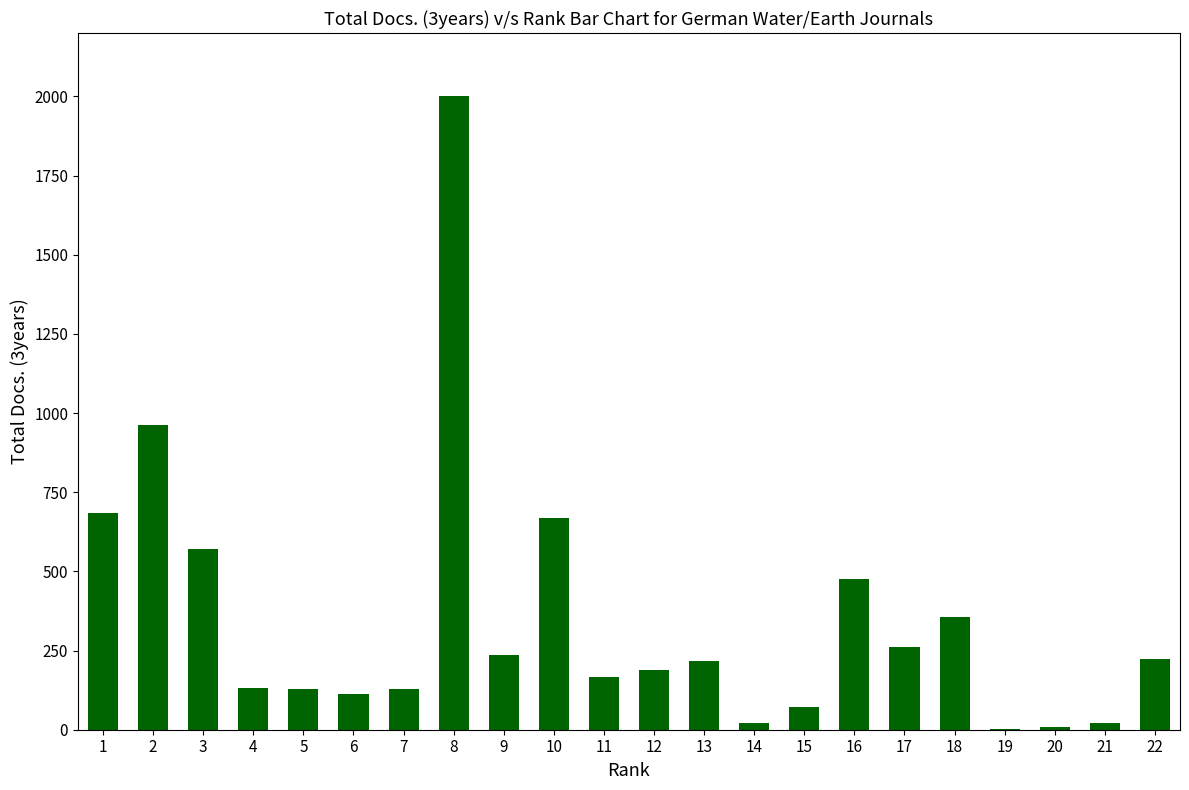

Does the chart contain stacked bars?

No